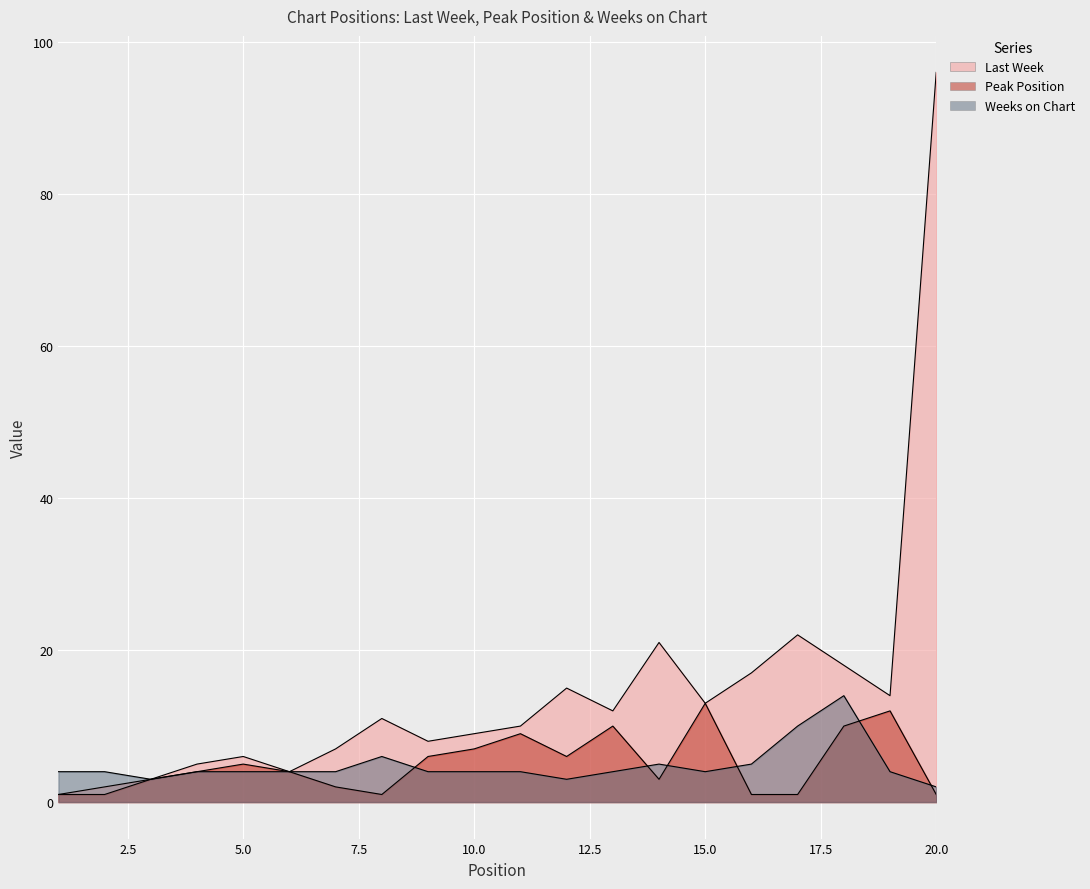

What is the sum of all Last Week values?

294